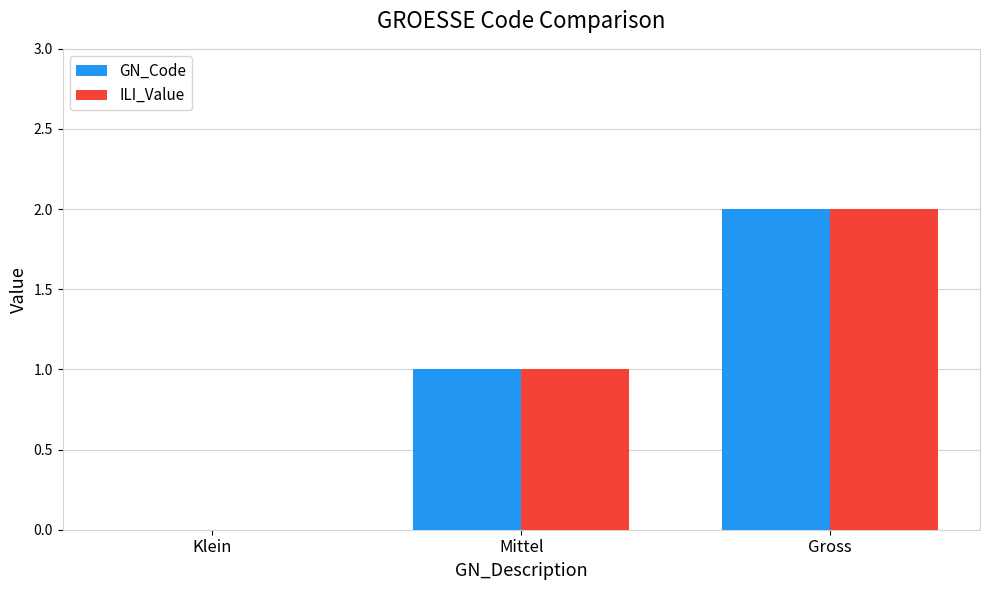

Which category has the highest value across all series?

Gross